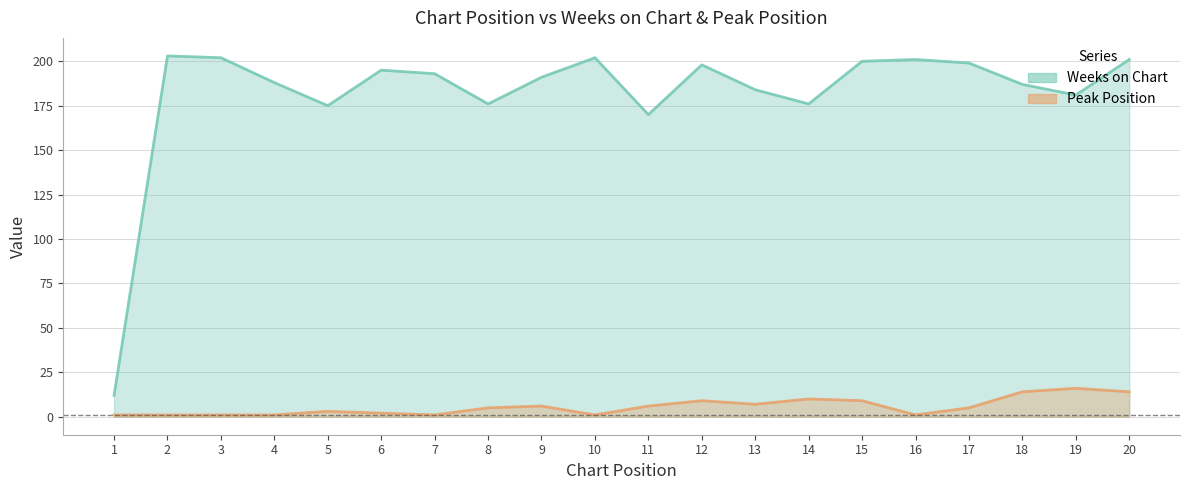

At which category is the sum across all series the highest?

20